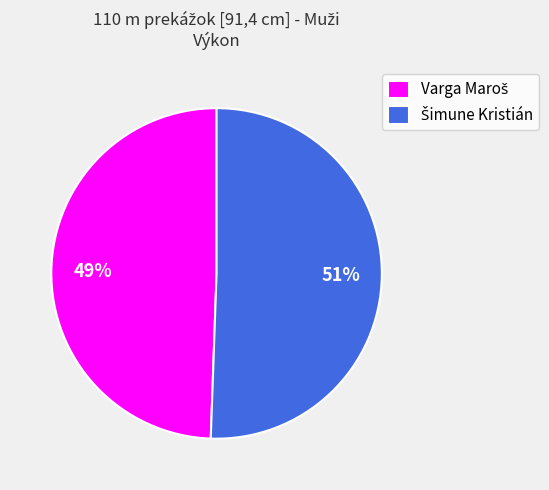

To the nearest percent, what is the average slice percentage?

50%